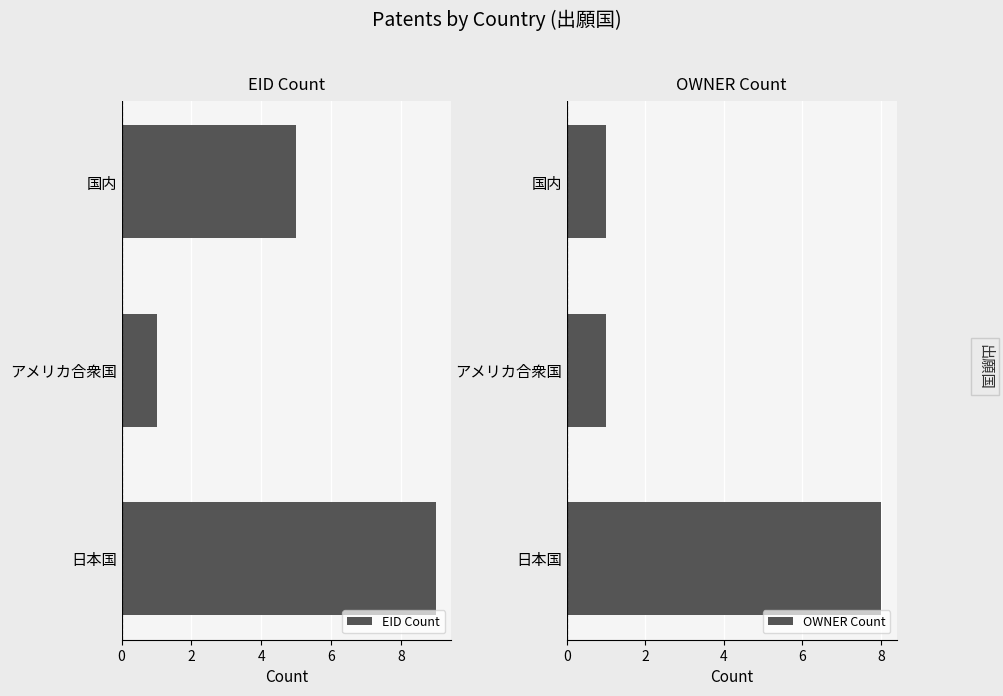

Is the value of EID Count at 0 greater than the value of OWNER Count at 4?

Yes